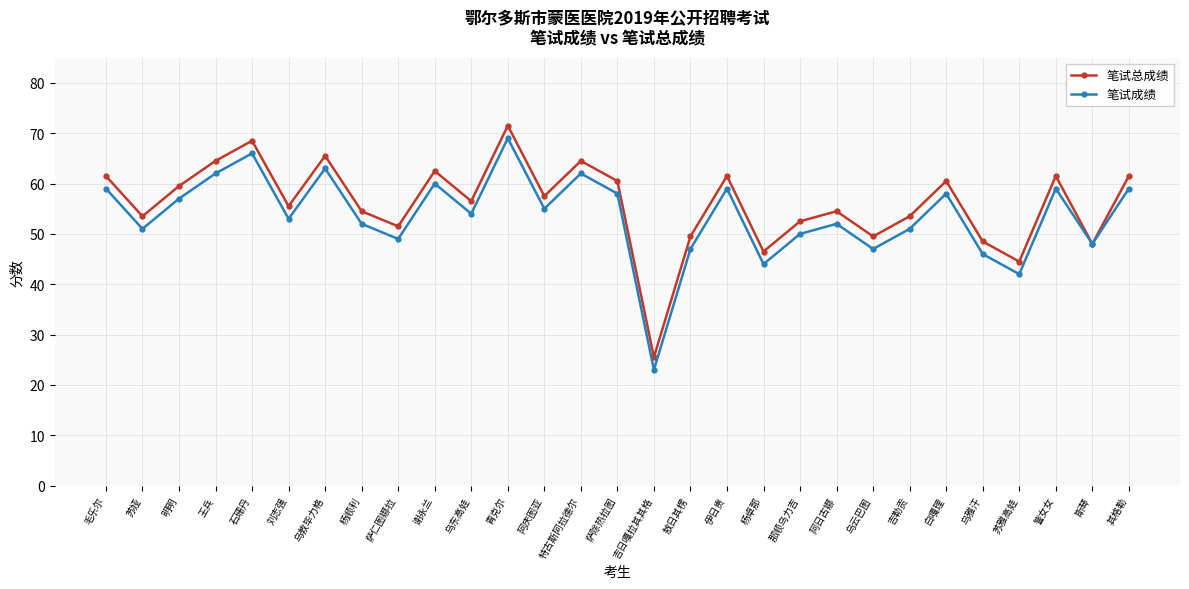

Reading left to right, list all the values displayed in this chart.

笔试总成绩: 61.5	53.5	59.5	64.5	68.5	55.5	65.5	54.5	51.5	62.5	56.5	71.5	57.5	64.5	60.5	25.5	49.5	61.5	46.5	52.5	54.5	49.5	53.5	60.5	48.5	44.5	61.5	48.0	61.5
笔试成绩: 59.0	51.0	57.0	62.0	66.0	53.0	63.0	52.0	49.0	60.0	54.0	69.0	55.0	62.0	58.0	23.0	47.0	59.0	44.0	50.0	52.0	47.0	51.0	58.0	46.0	42.0	59.0	48.0	59.0